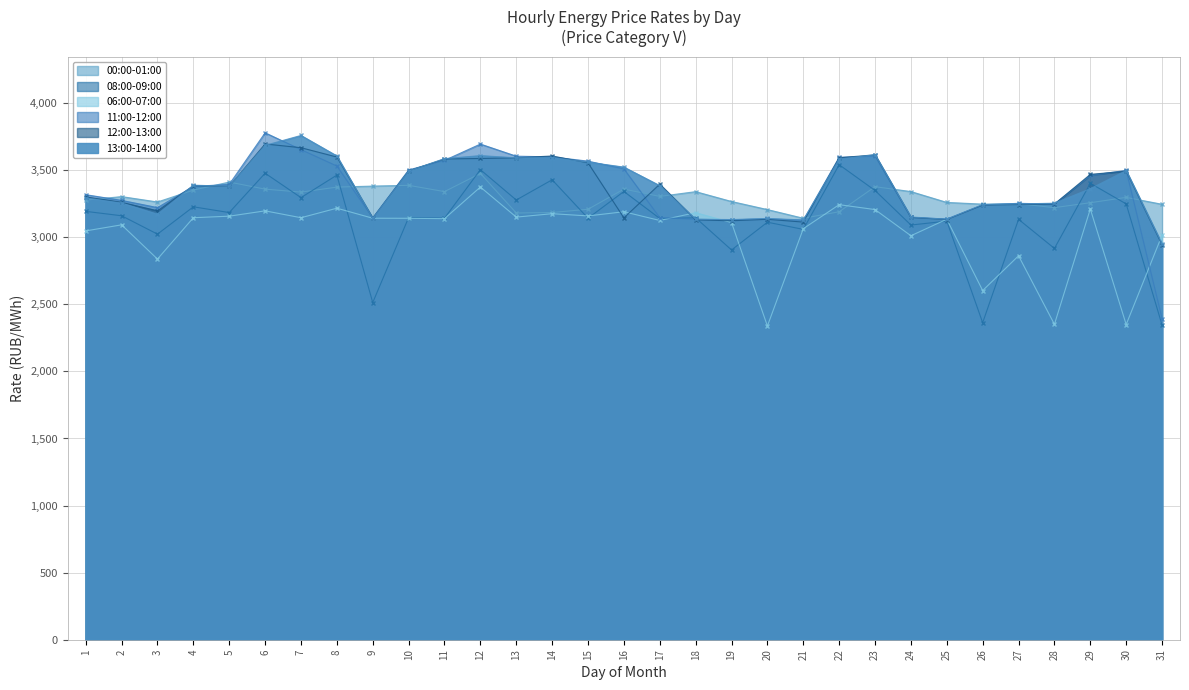

Where do 12:00-13:00 and 11:00-12:00 first cross each other?

3 and 4